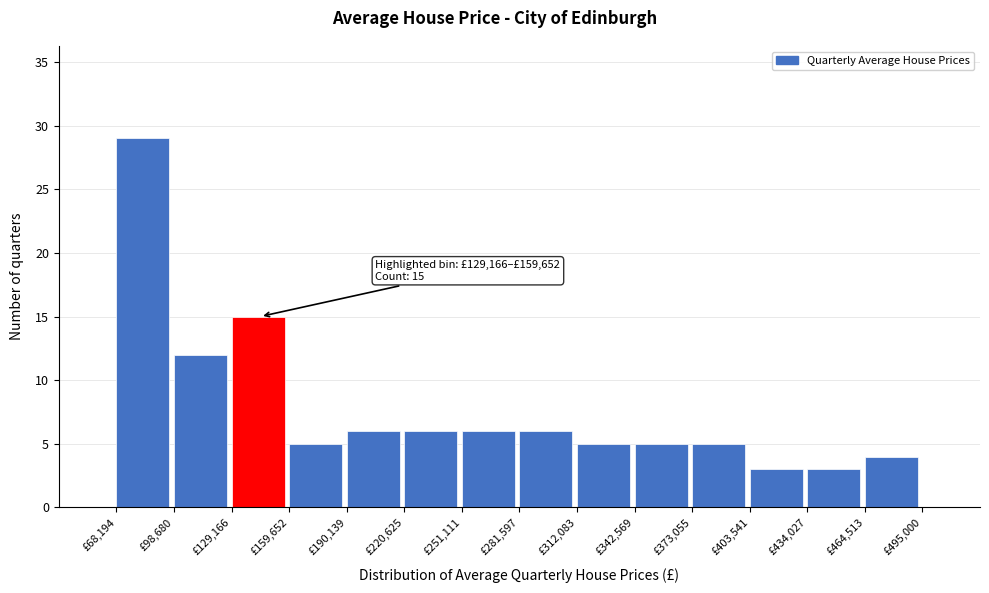

Over which range of the x-axis is the bar tallest?

70000 to 100000